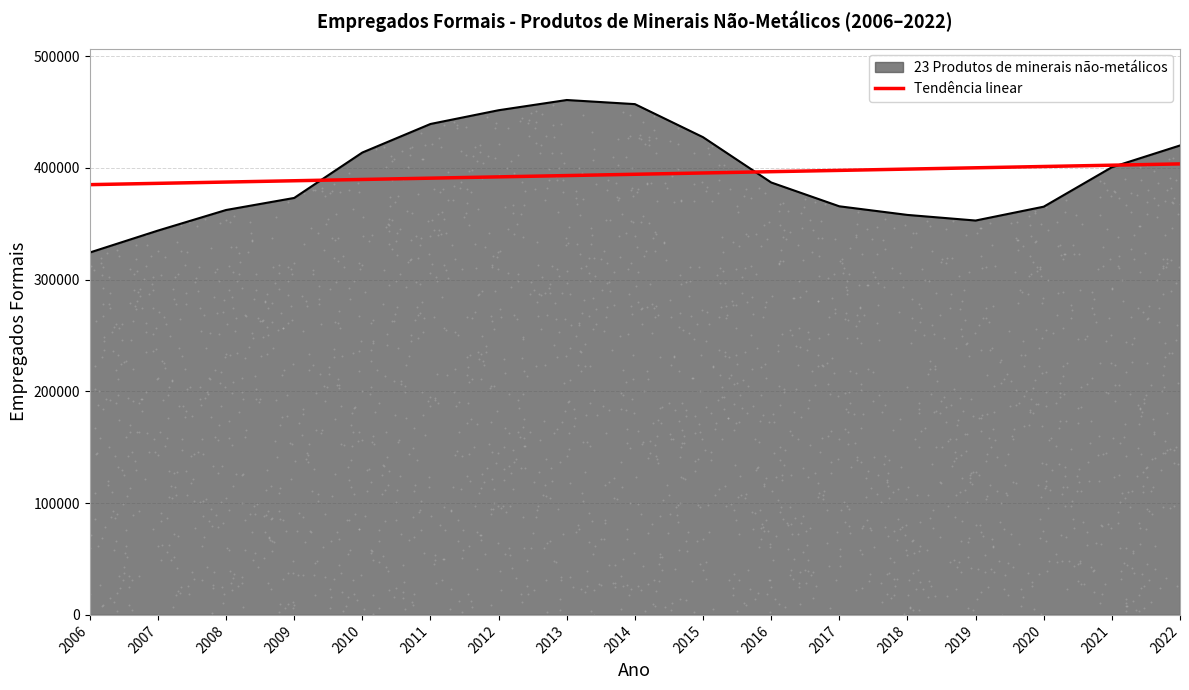

What is the change in value from 2007 to 2018?

+12755.7